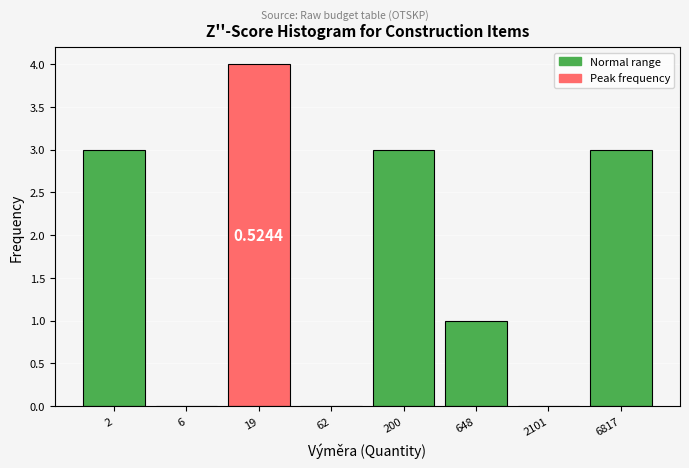

Between 6 and 648, which is larger?

648